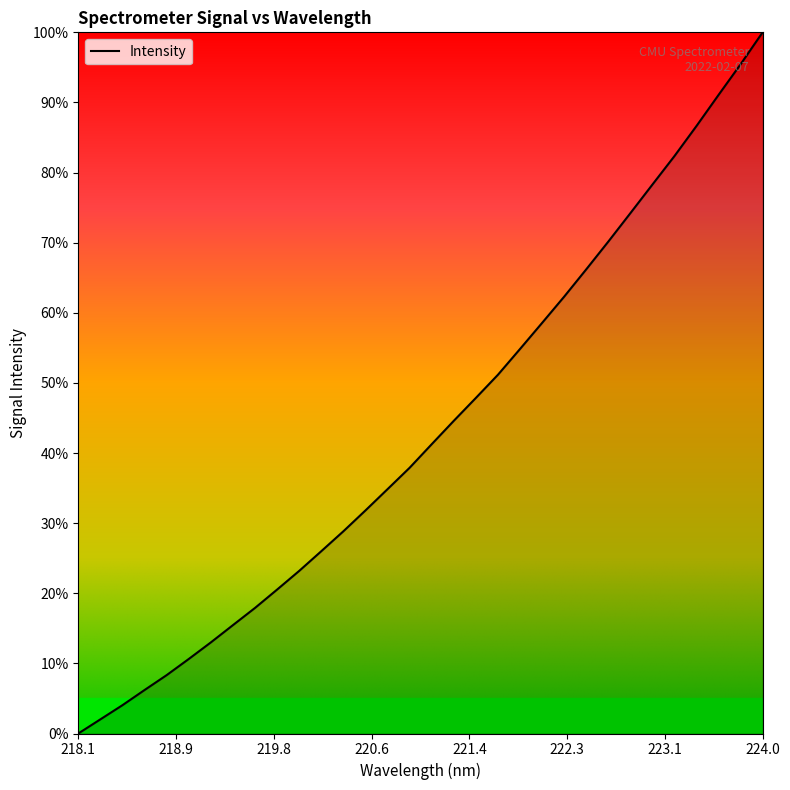

What is the greatest value displayed?

100.0